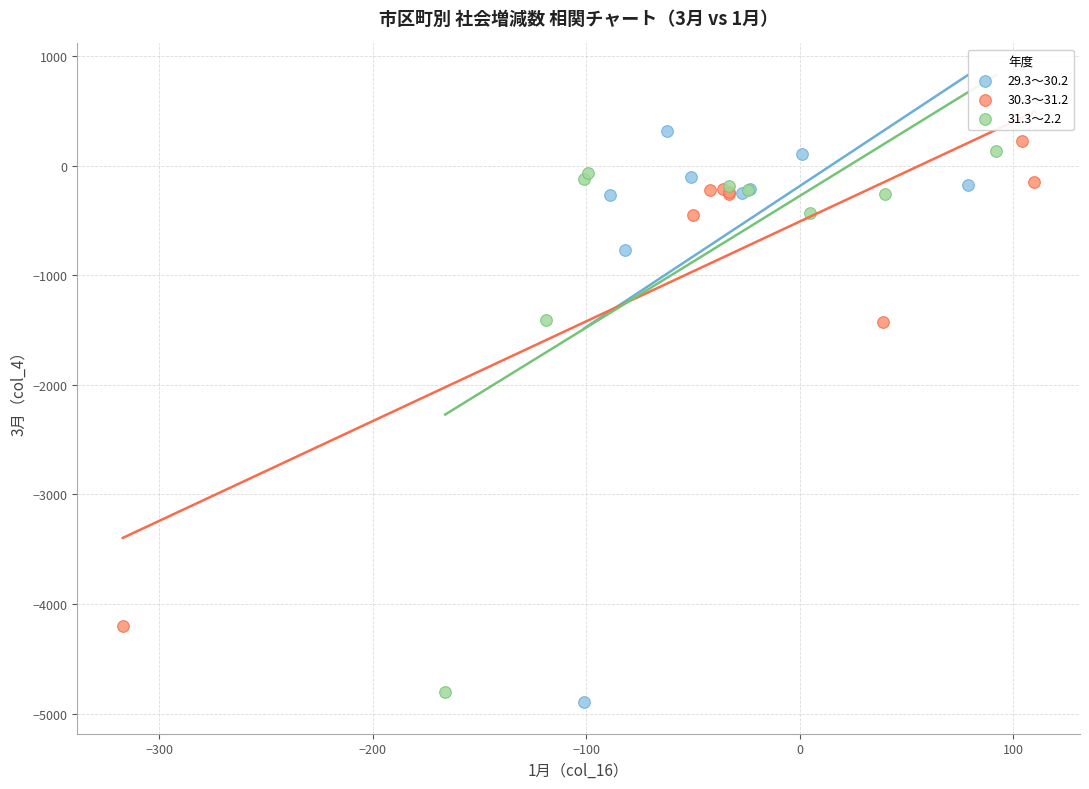

What are all the series names shown in the legend?

29.3～30.2, 30.3～31.2, 31.3～2.2